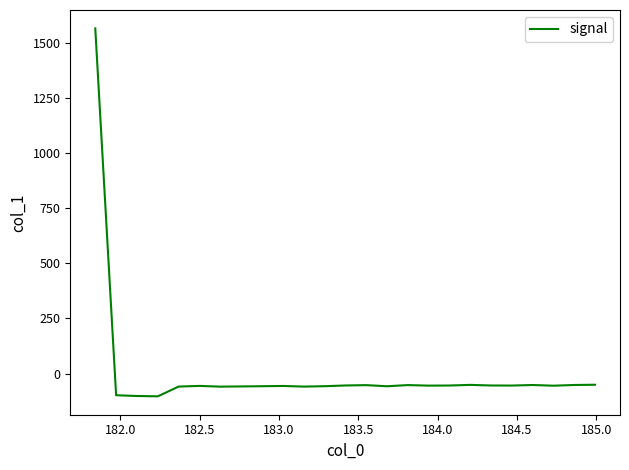

What is the minimum value shown in the chart?

-103.4